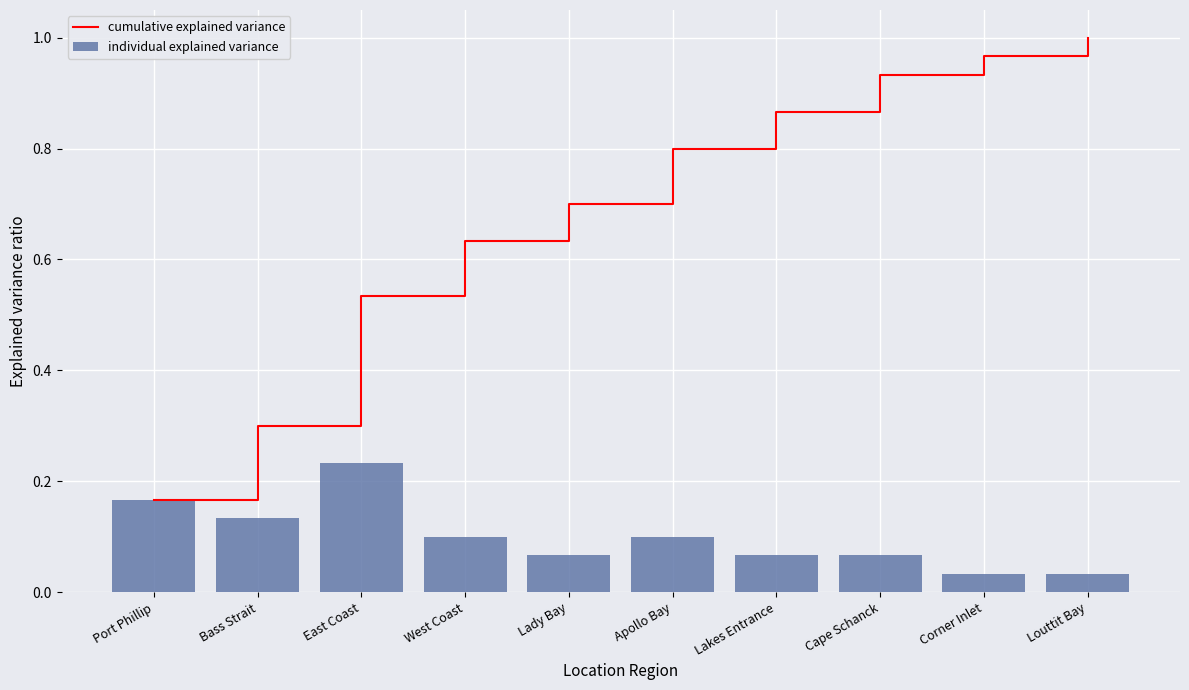

List the series in order of their overall mean, highest first.

cumulative explained variance, individual explained variance